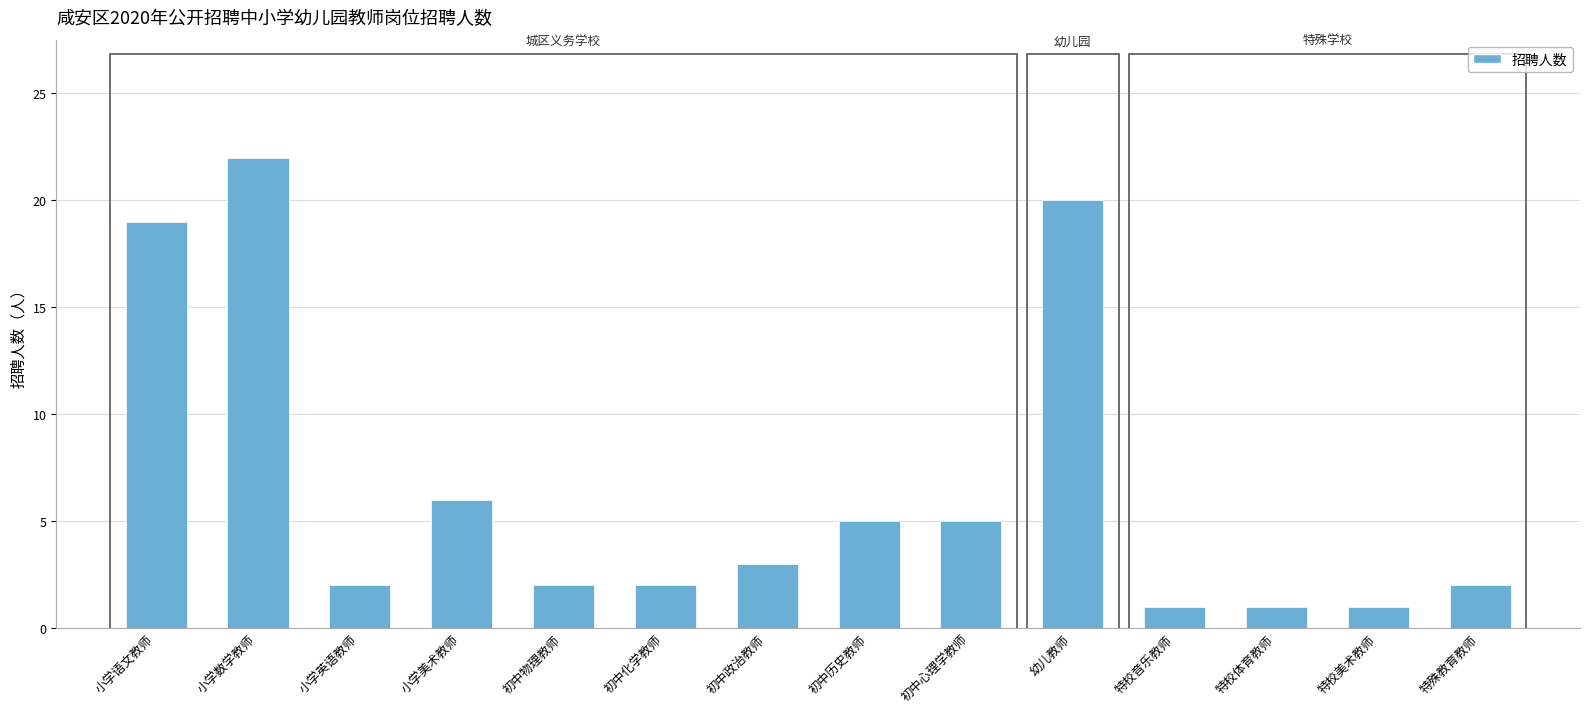

What is the label of the 2nd bar from the right?

特校美术教师